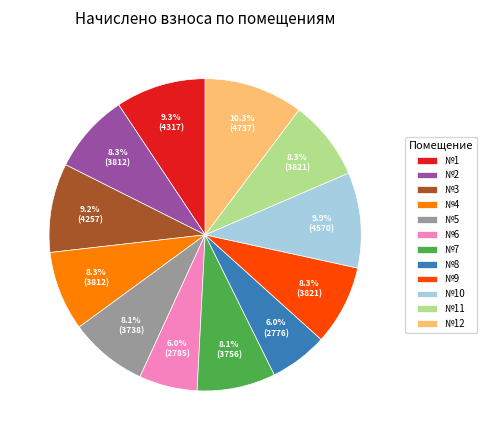

Does any single category account for the majority?

No